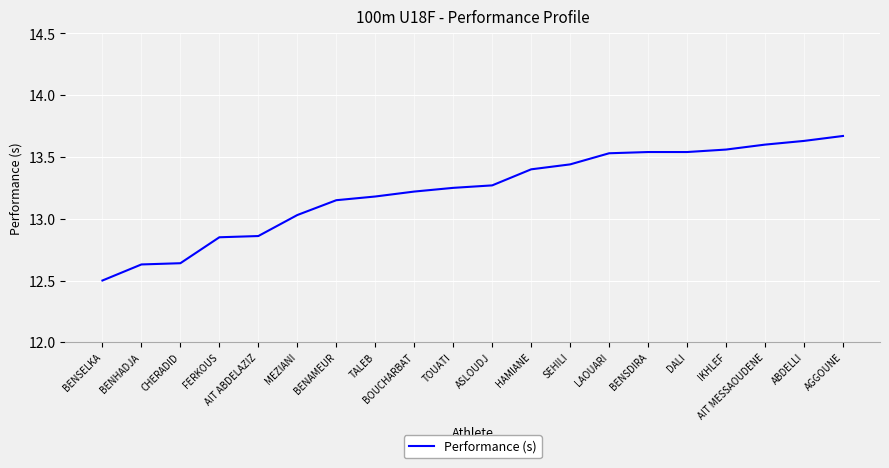

Where is the data nearest to the value 13?

MEZIANI